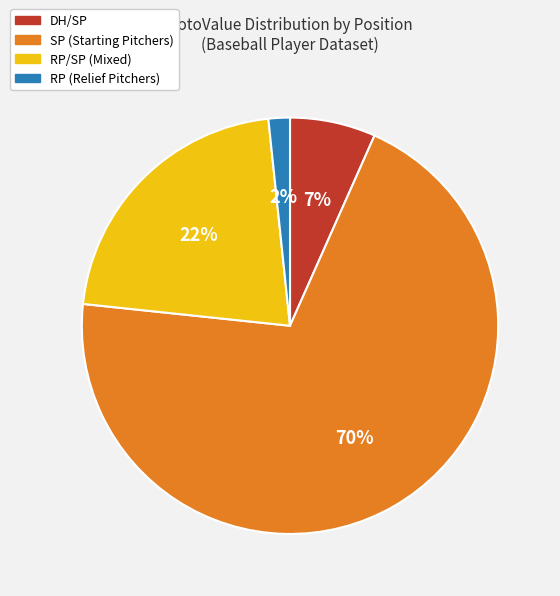

Is there a majority slice in this chart?

Yes